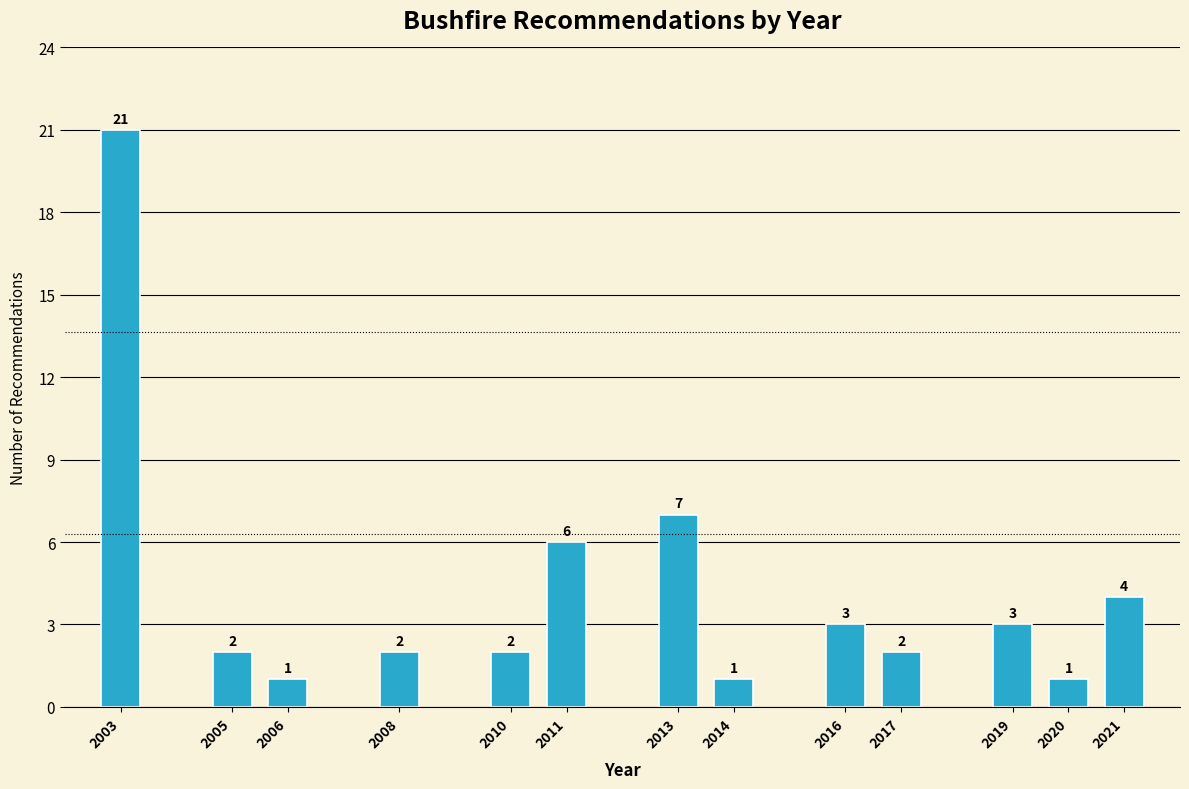

Reading left to right, what are all the values shown in this chart?

21	2	1	2	2	6	7	1	3	2	3	1	4